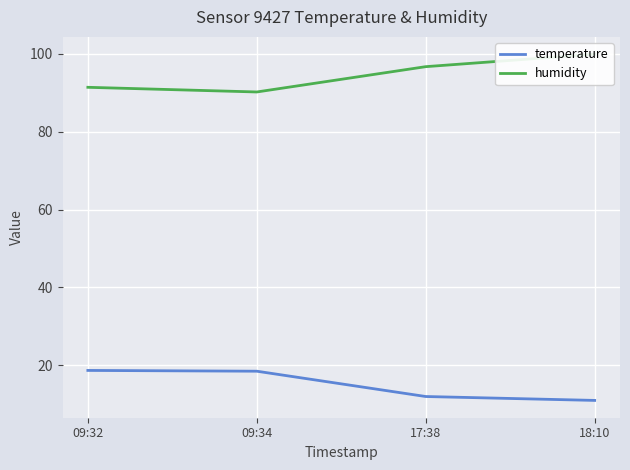

At which label does humidity first exceed 96?

17:38